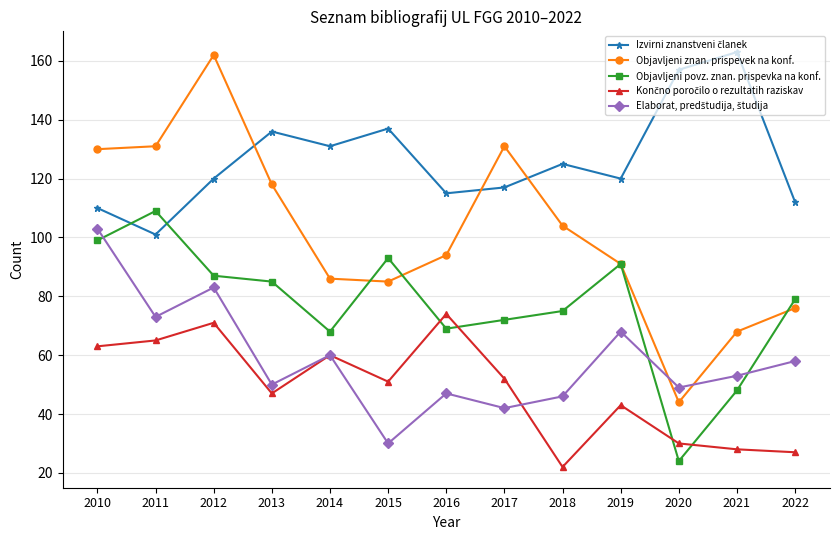

What is the maximum value shown in the chart?

163